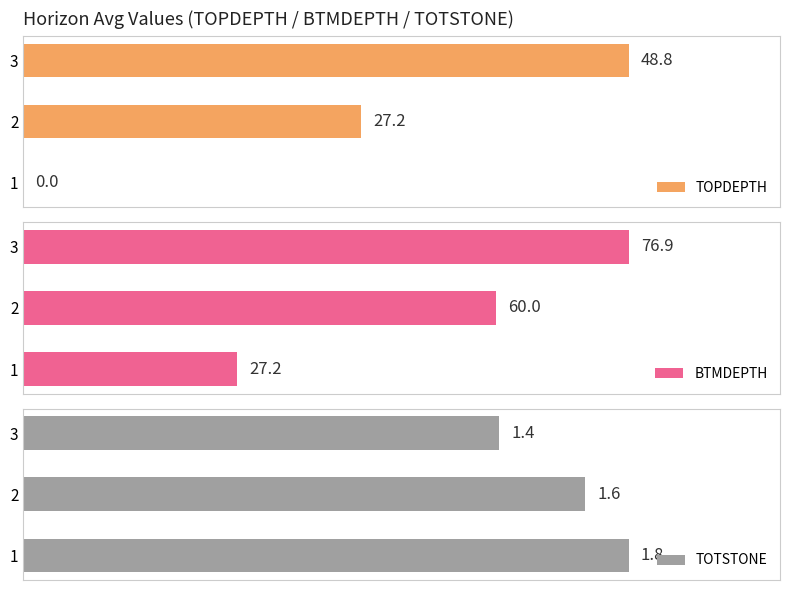

List the labels in order of BTMDEPTH value, largest first.

3, 2, 1